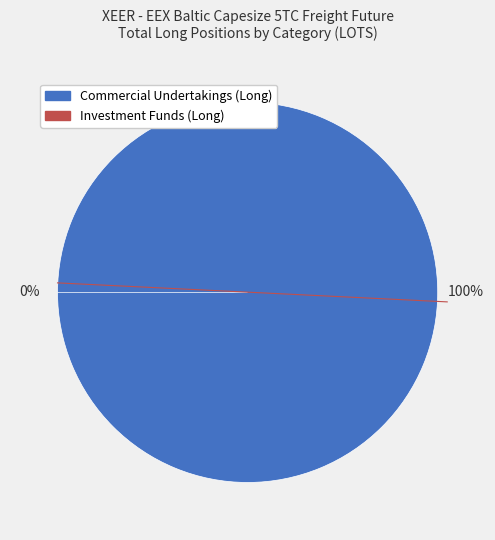

To the nearest percent, what percentage of the pie is Commercial Undertakings (Long)?

100%